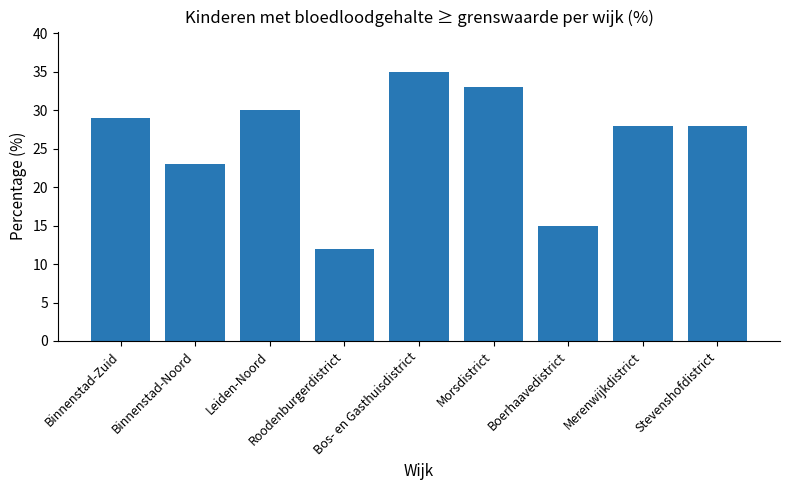

Are the bars grouped side by side (vs. stacked)?

No